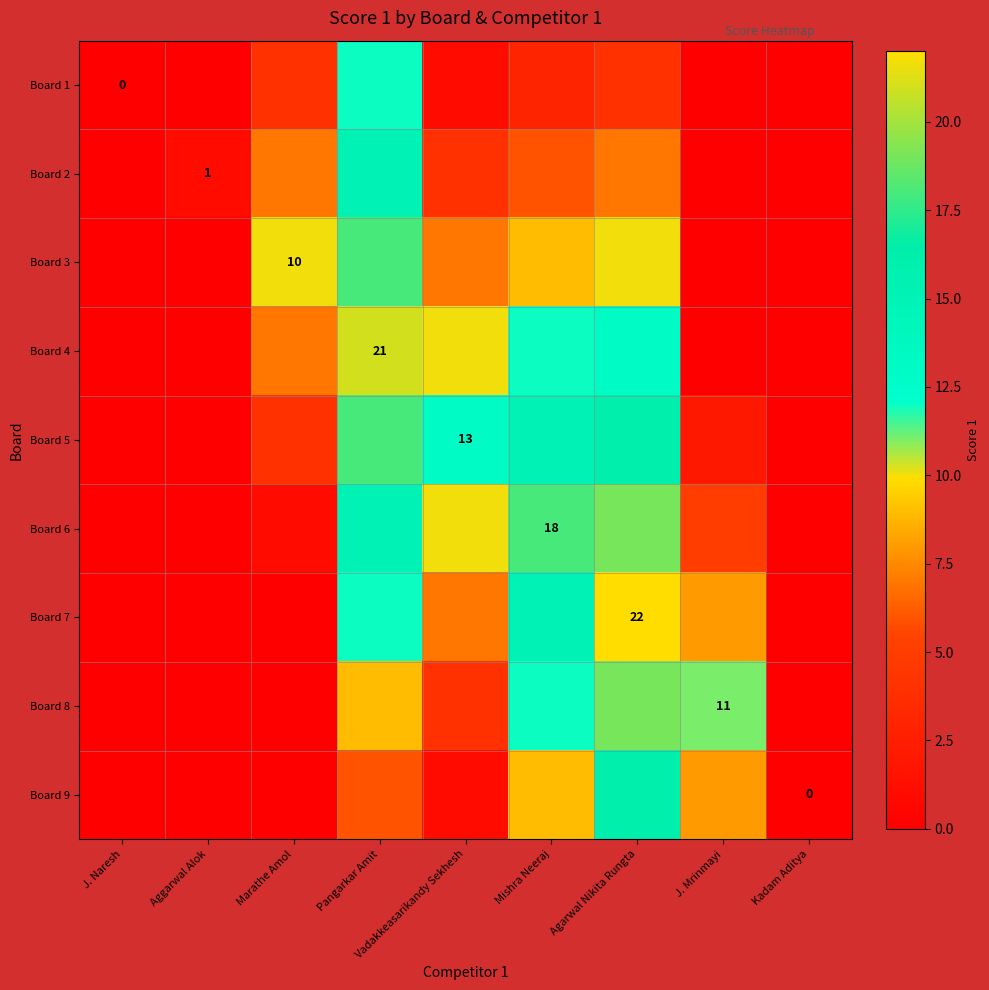

Is the value of Board 1 at Marathe Amol greater than the value of Board 7 at J. Naresh?

Yes